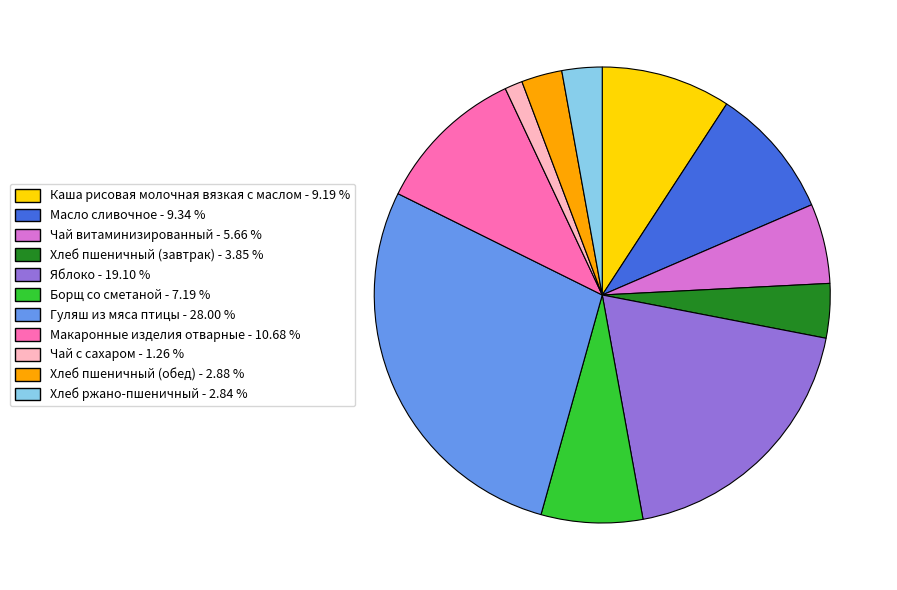

Is it true that Хлеб пшеничный (завтрак) is 13% of the pie?

False